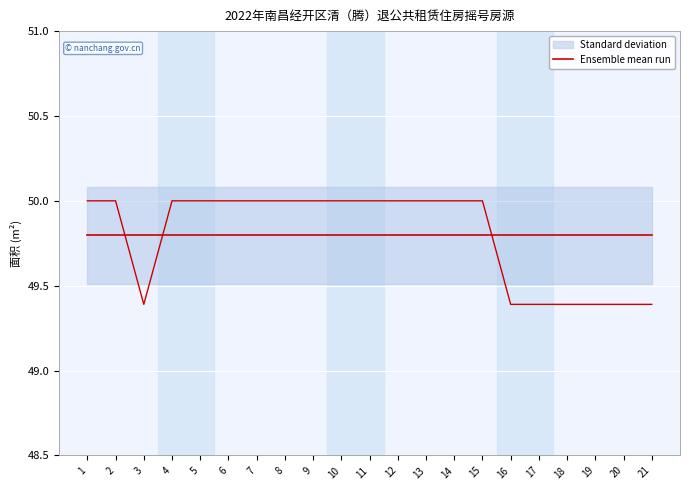

Reading left to right, list all the values displayed in this chart.

1=50.0	2=50.0	3=49.4	4=50.0	5=50.0	6=50.0	7=50.0	8=50.0	9=50.0	10=50.0	11=50.0	12=50.0	13=50.0	14=50.0	15=50.0	16=49.4	17=49.4	18=49.4	19=49.4	20=49.4	21=49.4